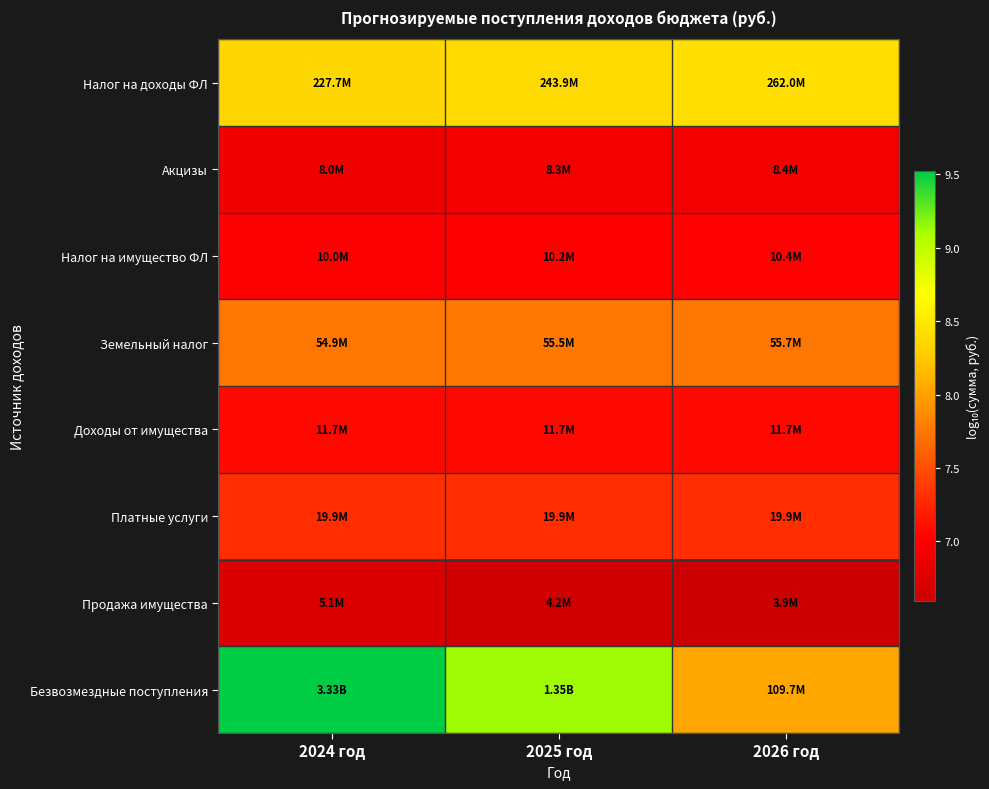

Reading right to left, list all the values displayed in this chart.

Налог на доходы ФЛ: 2026 год=8.4	2025 год=8.4	2024 год=8.4
Акцизы: 2026 год=6.9	2025 год=6.9	2024 год=6.9
Налог на имущество ФЛ: 2026 год=7.0	2025 год=7.0	2024 год=7.0
Земельный налог: 2026 год=7.7	2025 год=7.7	2024 год=7.7
Доходы от имущества: 2026 год=7.1	2025 год=7.1	2024 год=7.1
Платные услуги: 2026 год=7.3	2025 год=7.3	2024 год=7.3
Продажа имущества: 2026 год=6.6	2025 год=6.6	2024 год=6.7
Безвозмездные поступления: 2026 год=8.0	2025 год=9.1	2024 год=9.5